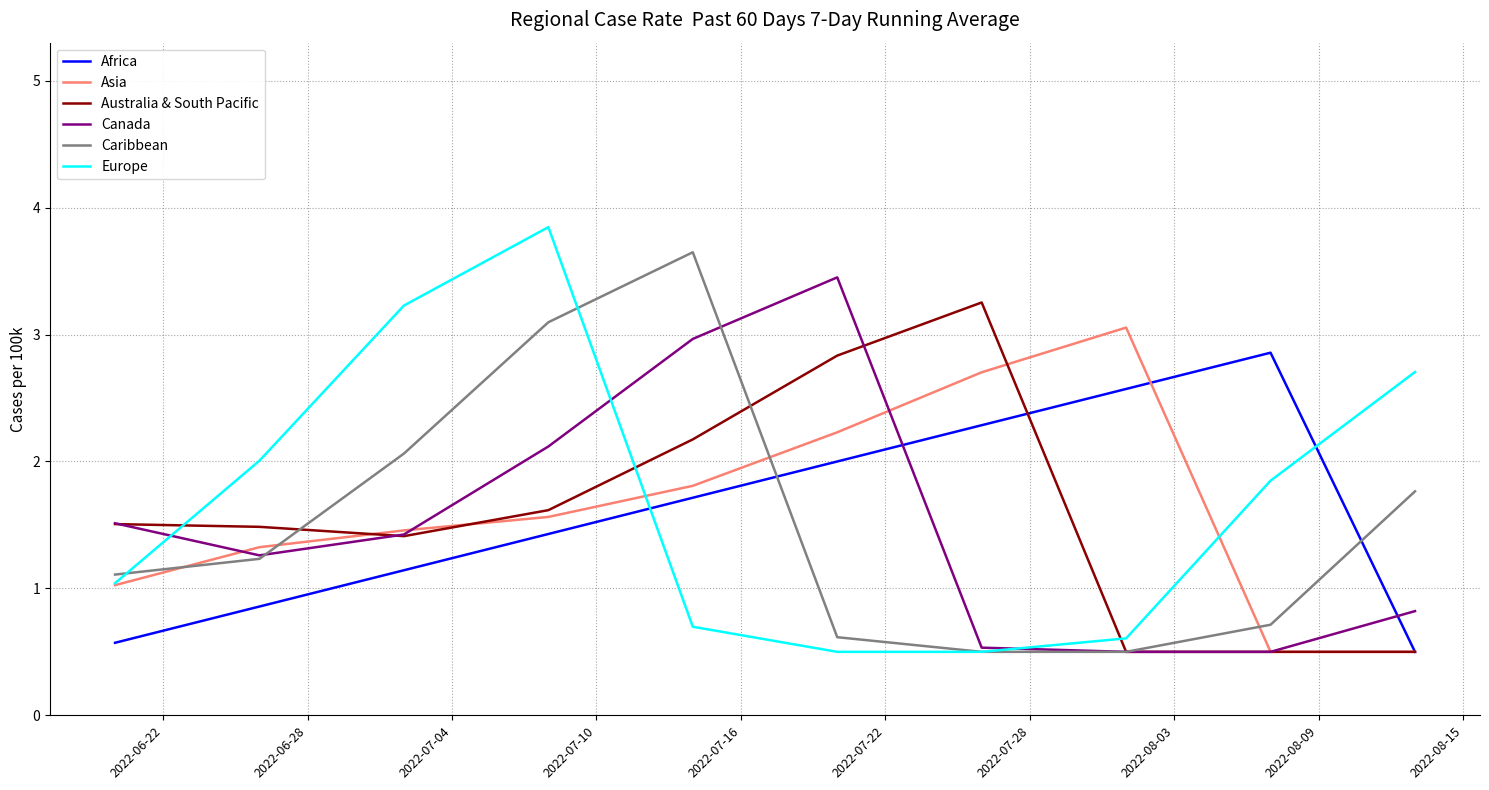

What is the highest value of the Caribbean series?

3.6